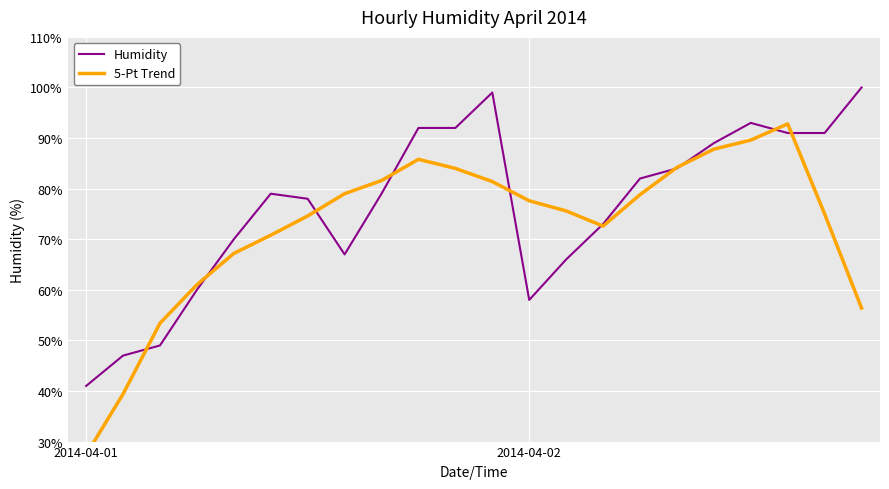

What is the label of the 14th point from the right?

8